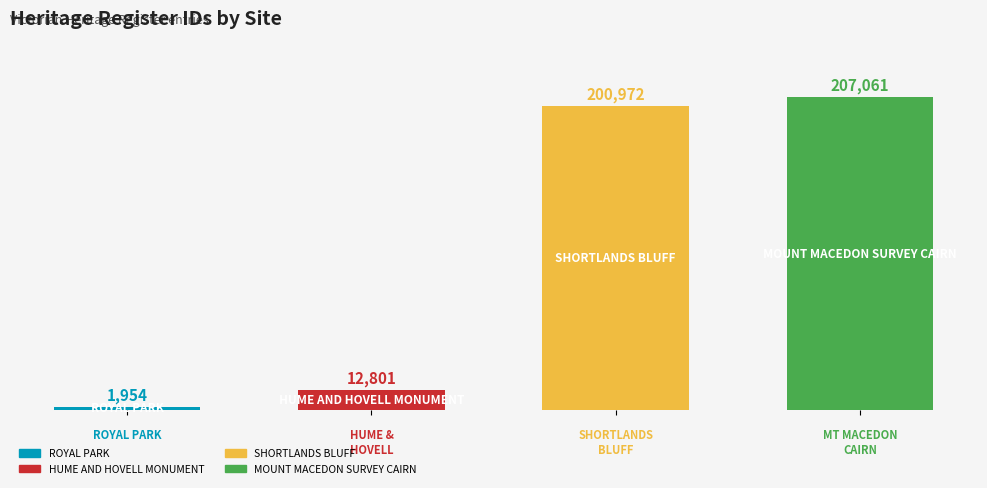

What is the maximum value shown in the chart?

207061